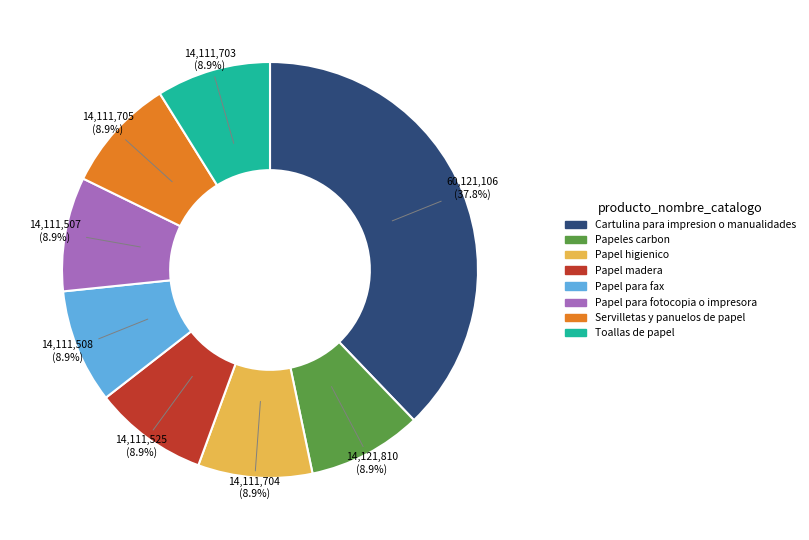

What percentage is the Servilletas y panuelos de papel slice, to the nearest percent?

9%